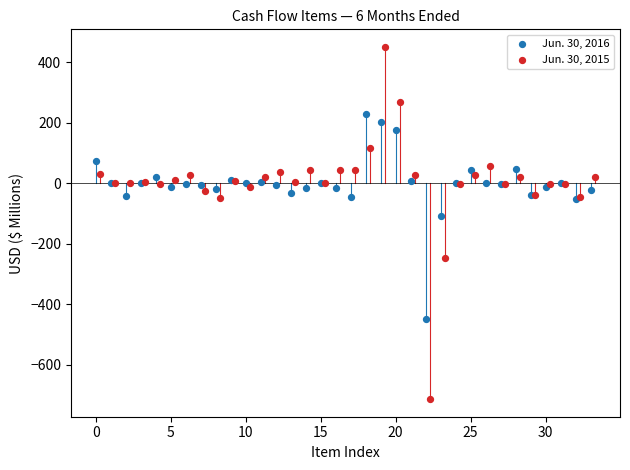

Which series contains the highest Y value?

Jun. 30, 2015